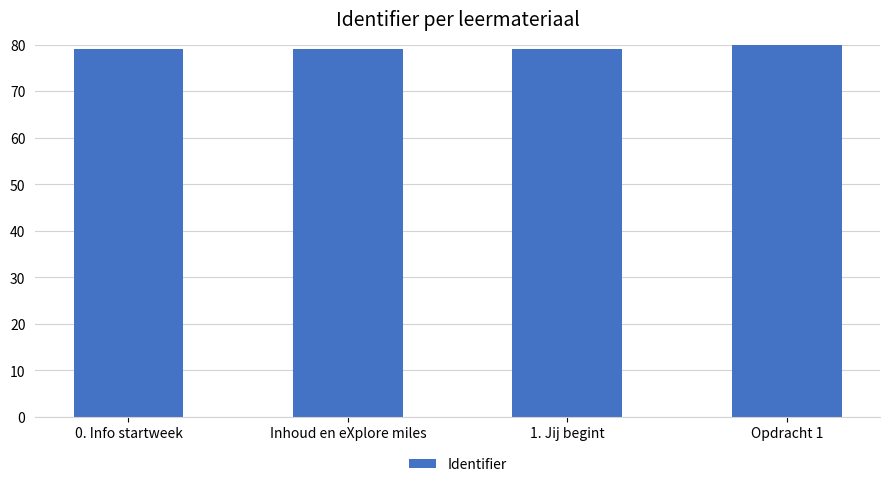

What is the approximate value at 1. Jij begint?

79.1